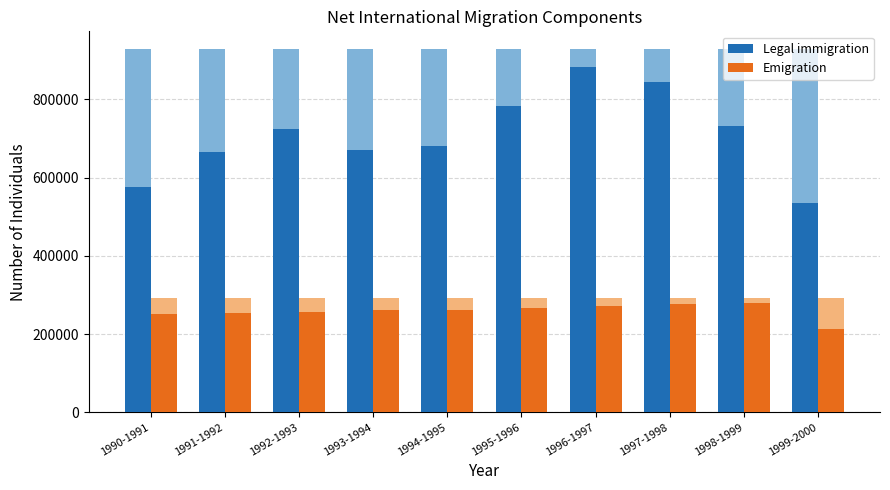

What is the sum of all Emigration values?

2589715